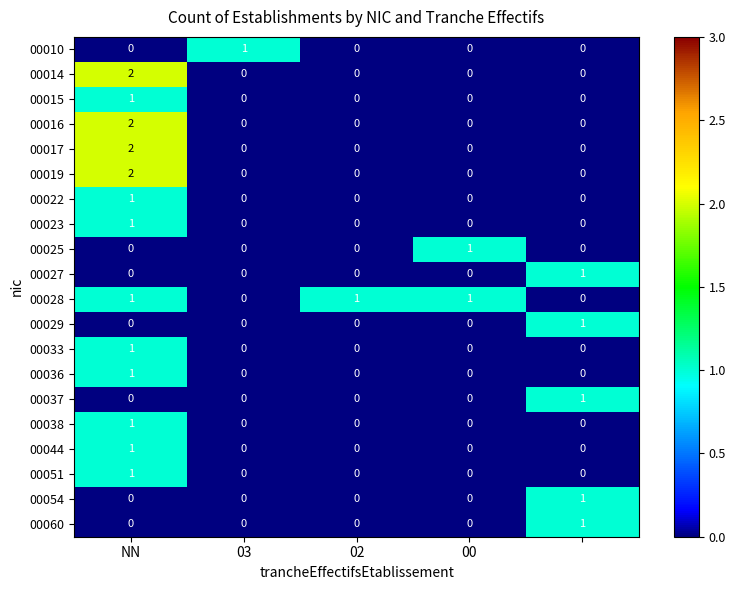

How many 00051 values are between 0 and 1?

5